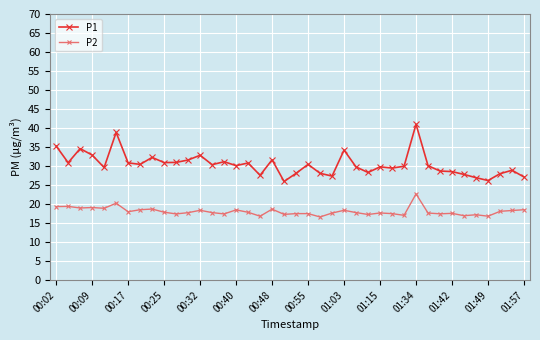

Rank the series by their maximum value, from highest to lowest.

P1, P2